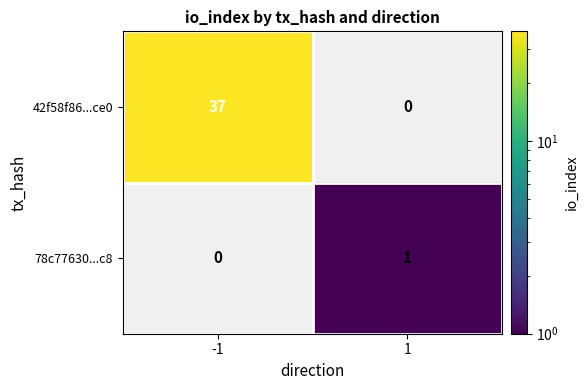

At how many categories does at least one series exceed 31?

1